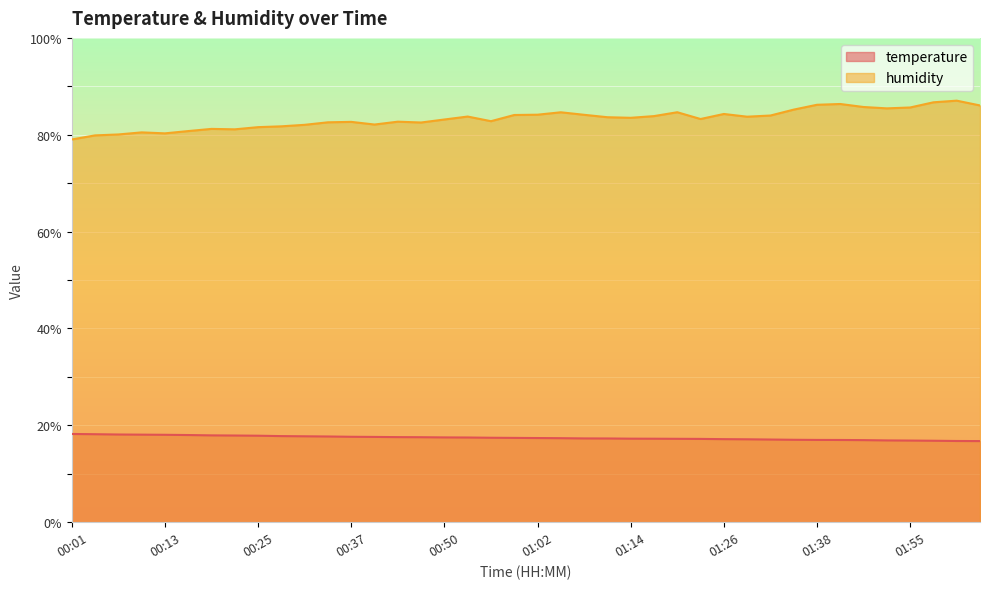

Which series has the widest spread of values?

humidity